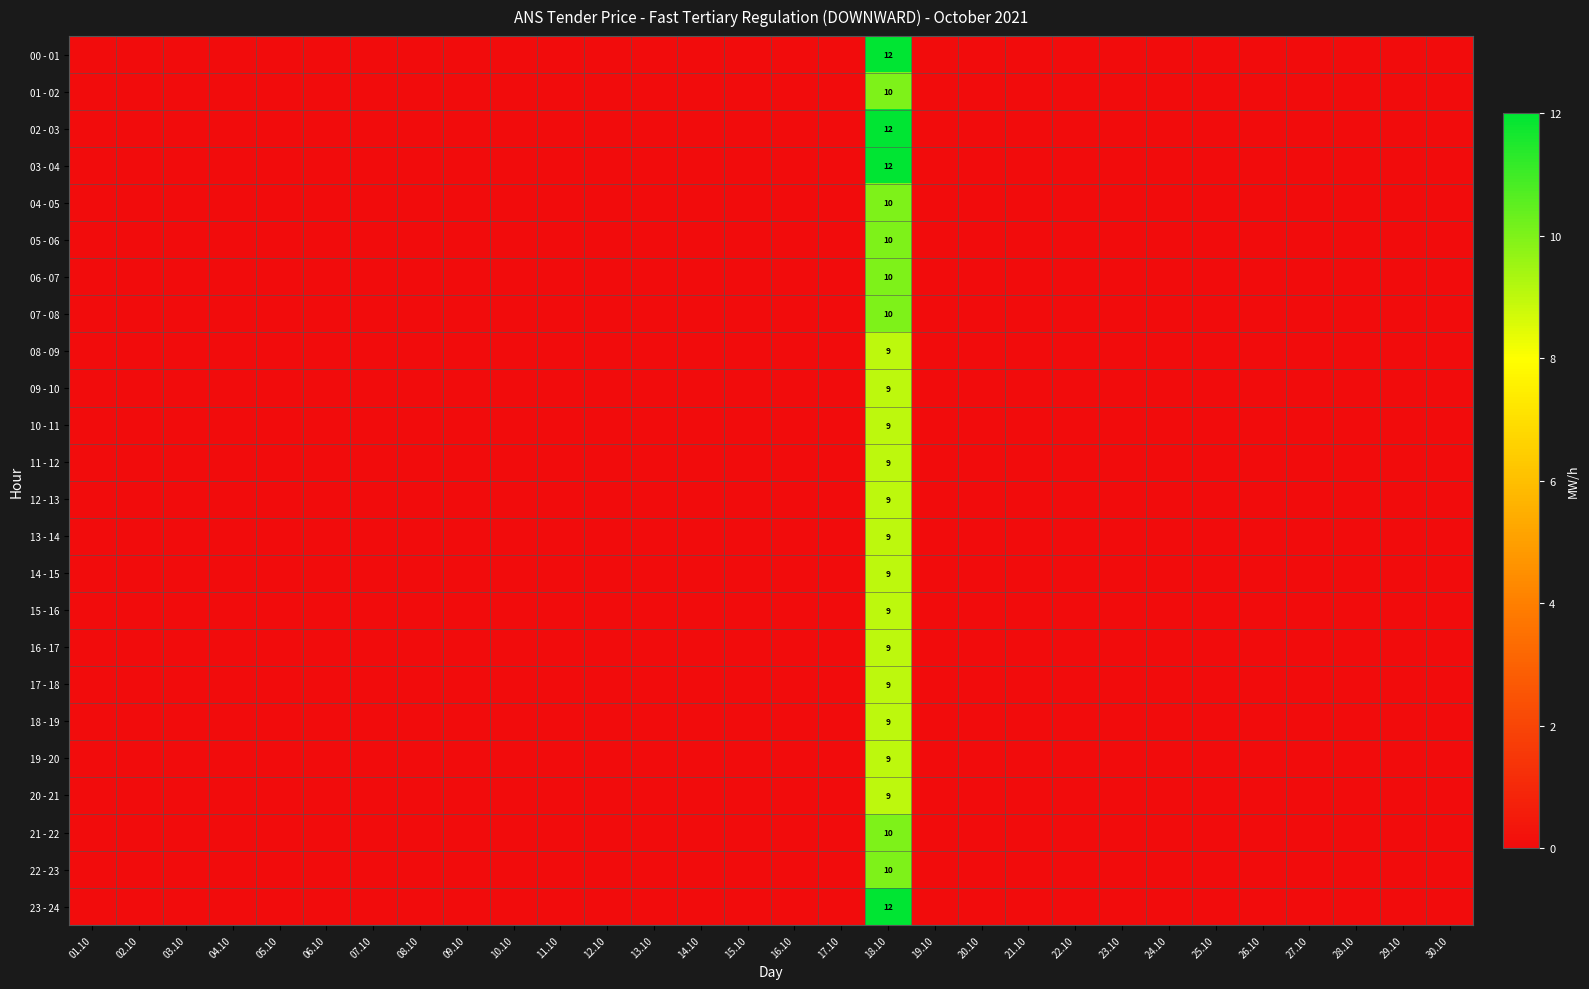

Which has a higher value, 29.10 or 04.10?

29.10